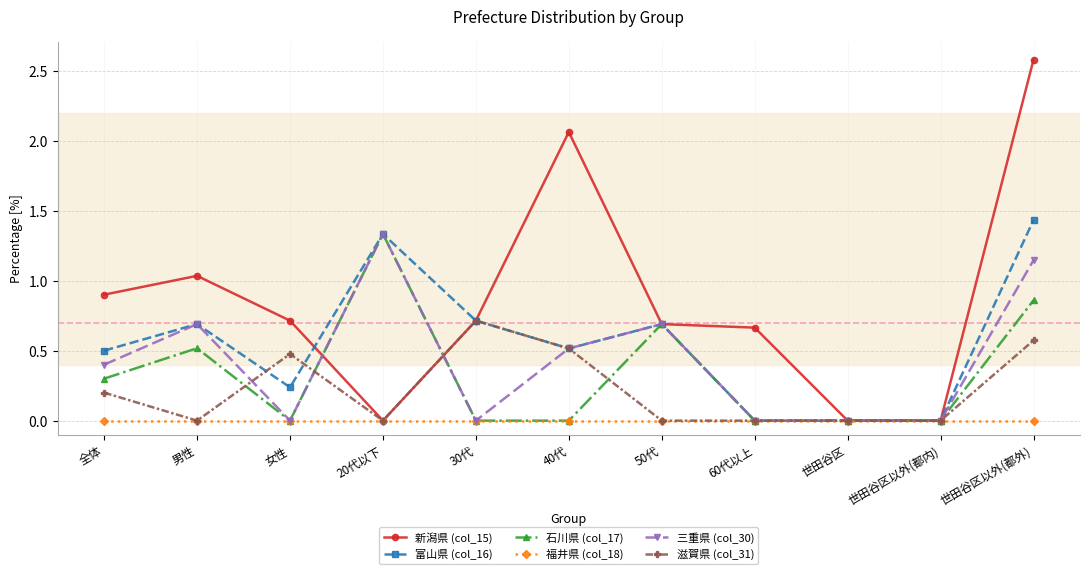

How many categories are shown in the chart?

11